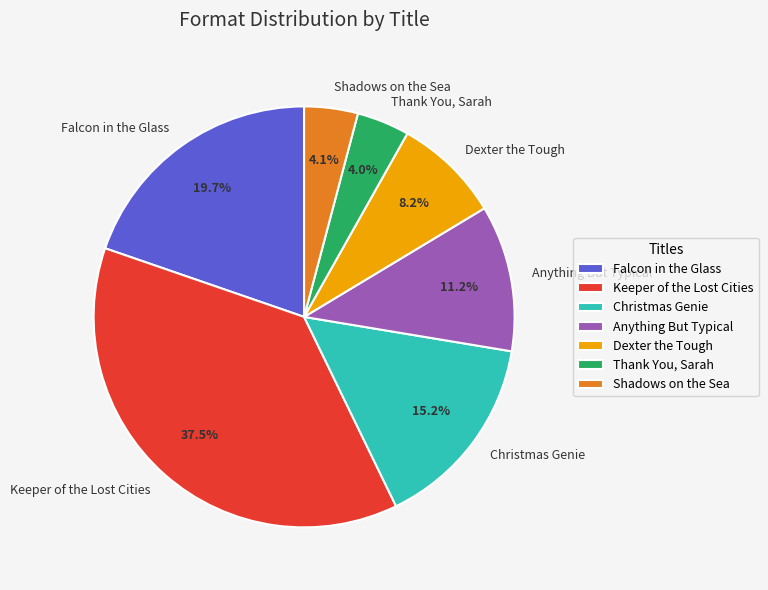

To the nearest percent, what is the difference between the Shadows on the Sea and Anything But Typical slice percentages?

7%